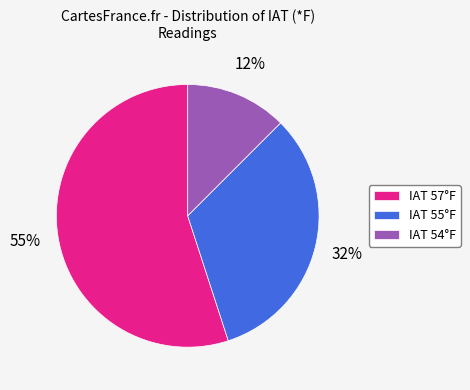

To the nearest percent, what is the average slice percentage?

33%